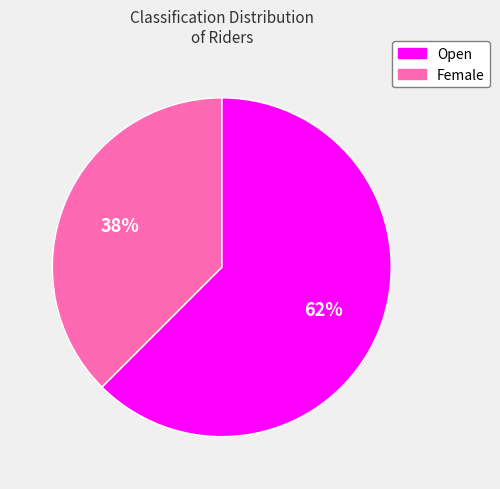

Which has a higher value, Open or Female?

Open